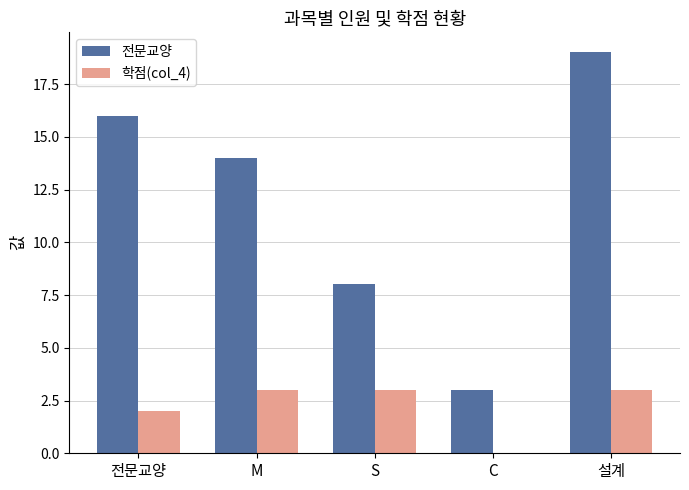

Is the value of 전문교양 at C greater than the value of 학점(col_4) at C?

Yes